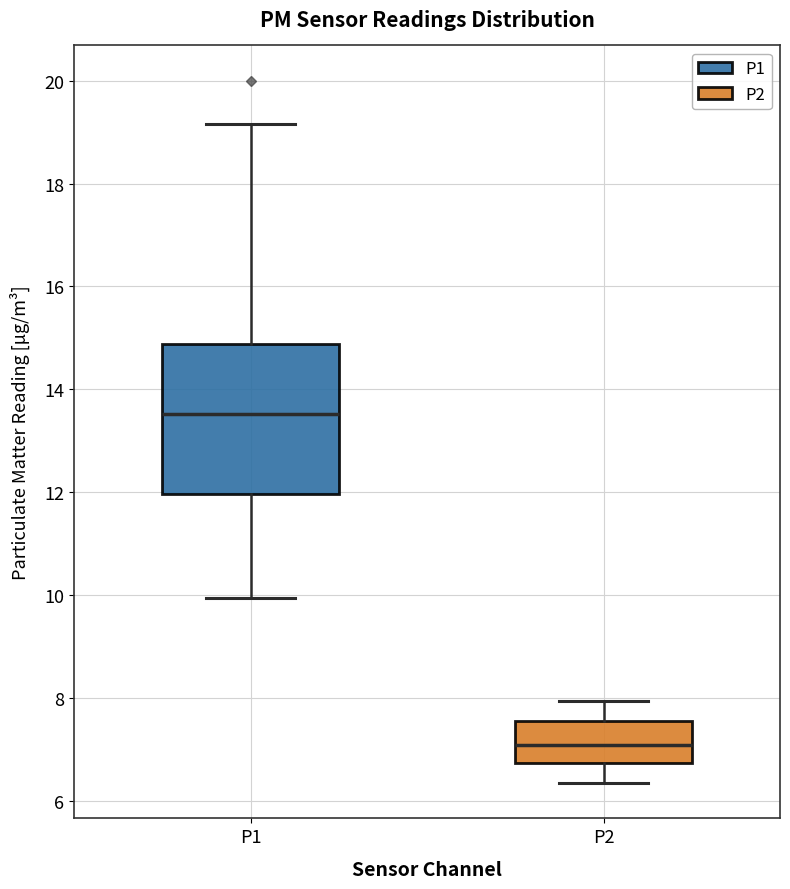

Which box is the tallest, from its lower edge to its upper edge?

P1